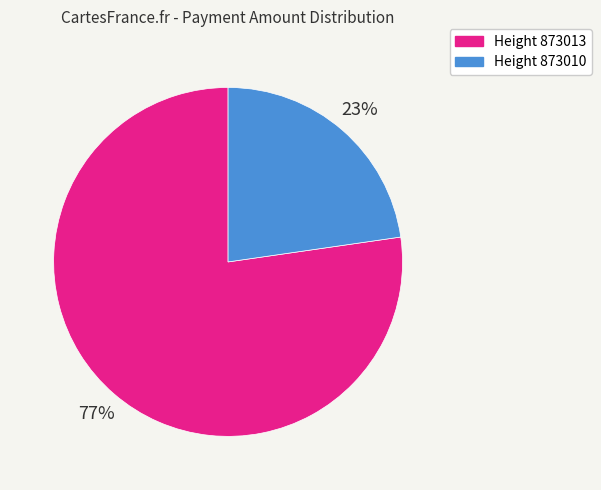

How many segments does this pie chart have?

2